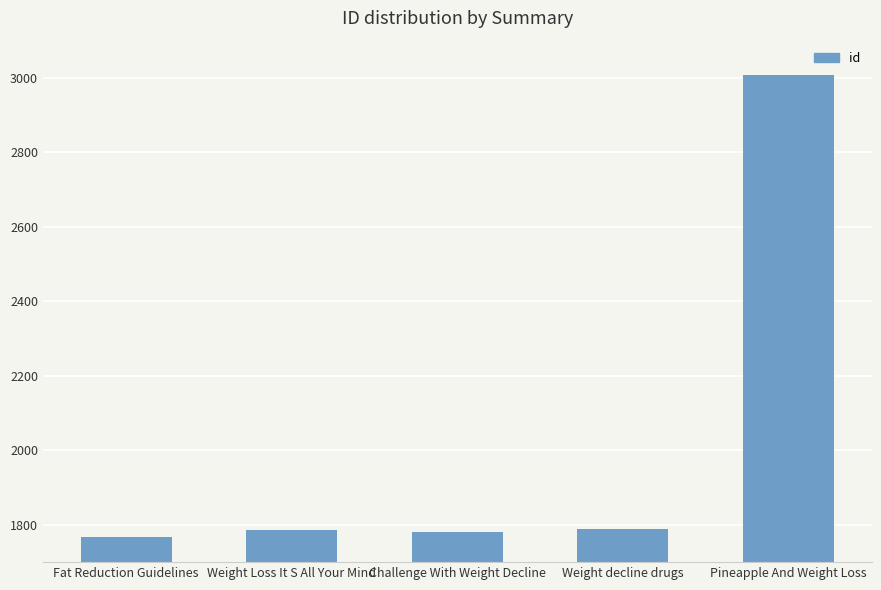

The chart shows a value of 1049 at Challenge With Weight Decline. True or false?

False